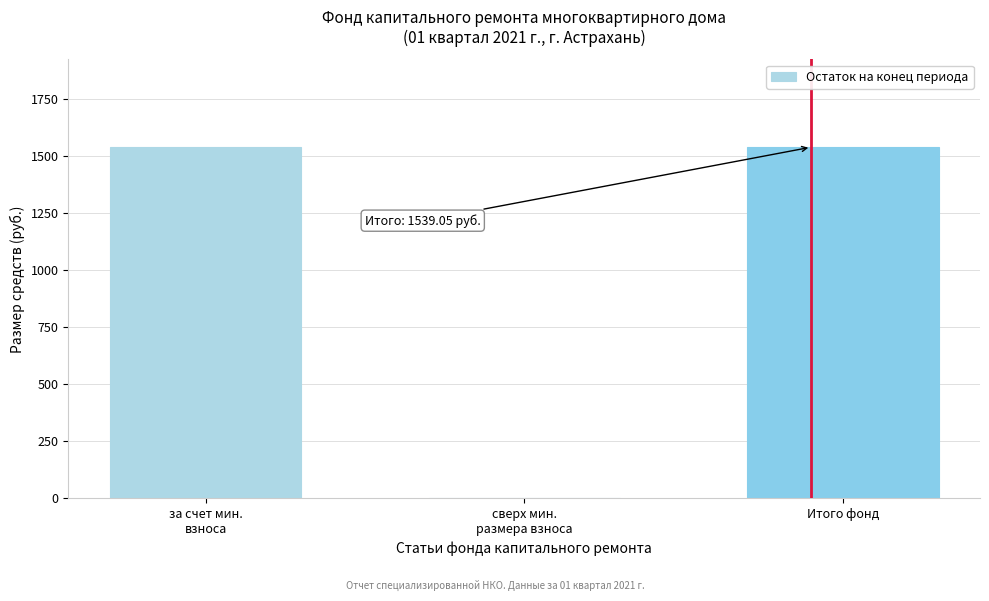

The value at Итого фонд is 1034.0. True or false?

False